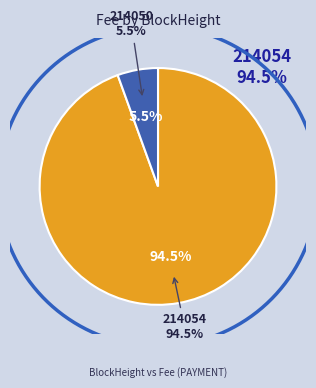

Do 214054 and 214050 together represent more than half of the pie?

Yes